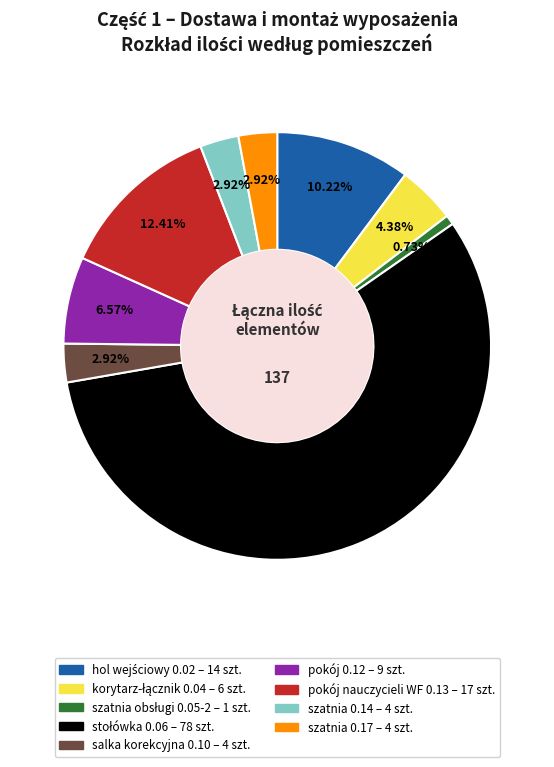

Does any single category account for the majority?

Yes